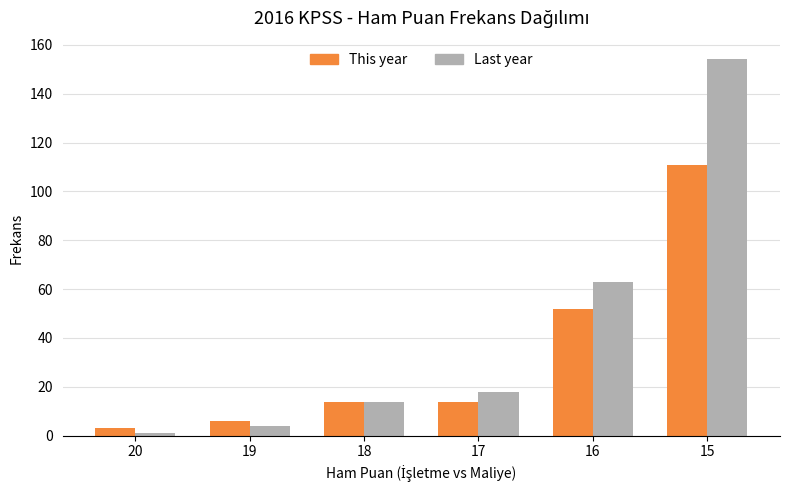

At which category is the sum across all series the highest?

15